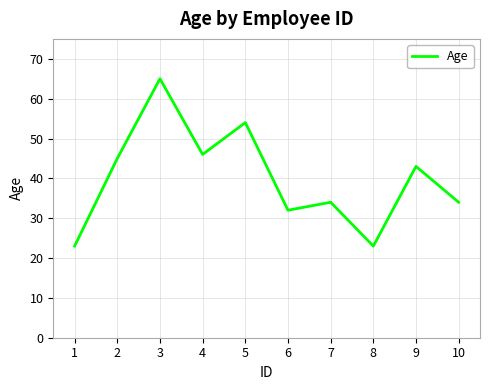

What is the minimum value shown in the chart?

23